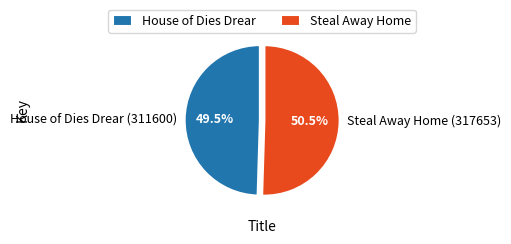

To the nearest percent, what is the difference between the House of Dies Drear (311600) and Steal Away Home (317653) slice percentages?

1%